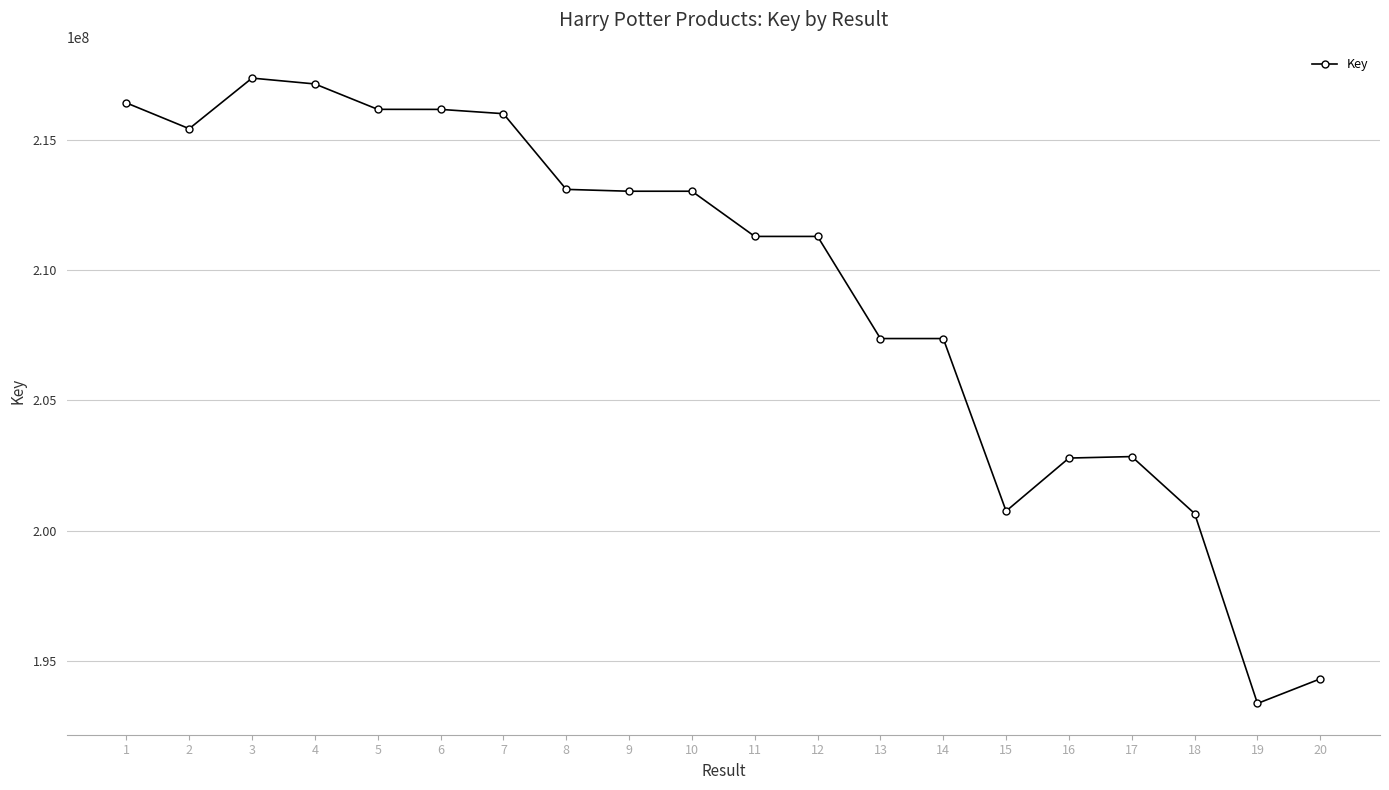

What is the difference between the values at 6 and 16?

13369313